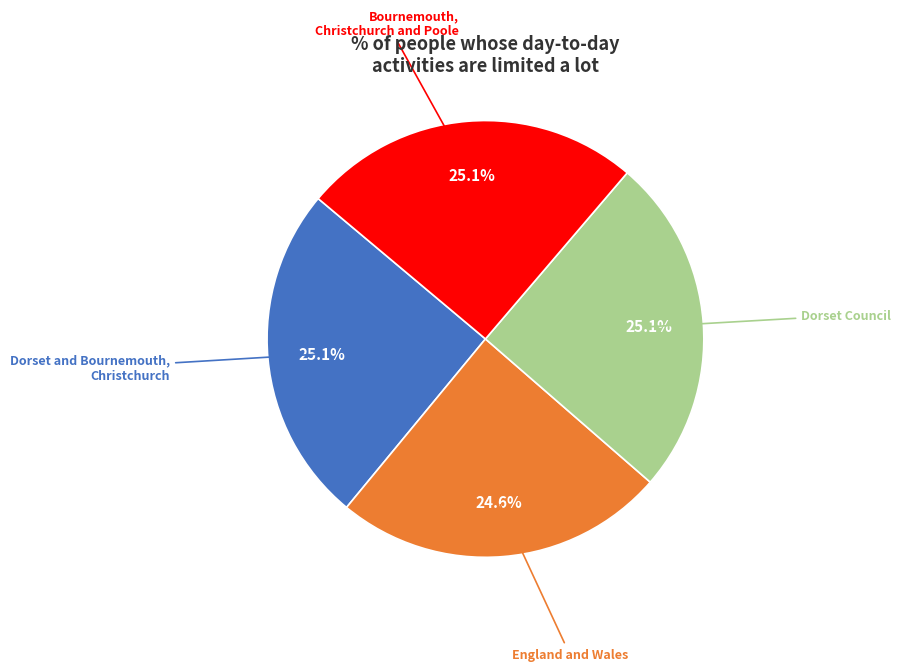

What is the smallest slice in the pie chart?

England and Wales